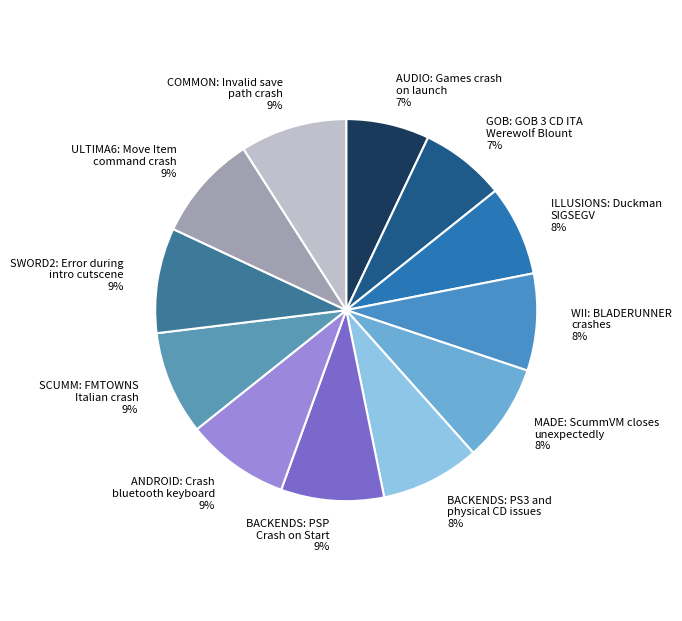

Is there any slice that represents more than half of the pie?

No